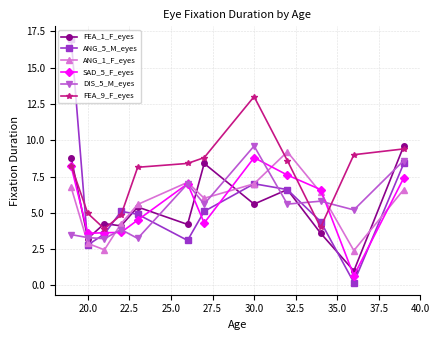

What is the difference between the second highest and second lowest values in the FEA_1_F_eyes series?

5.6